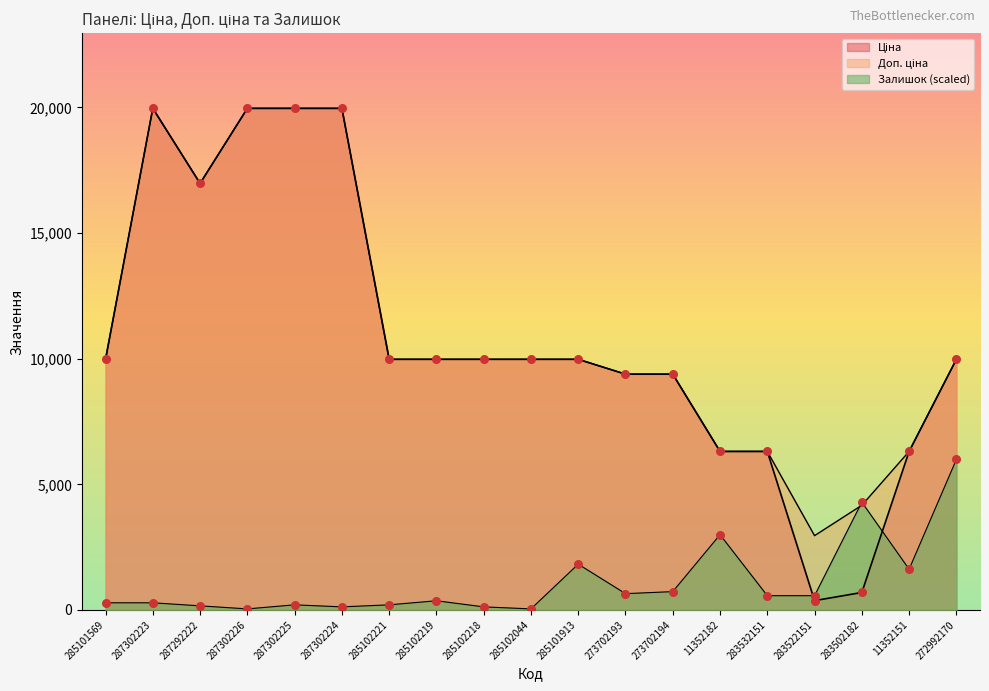

At which category is the sum across all series the highest?

287302223